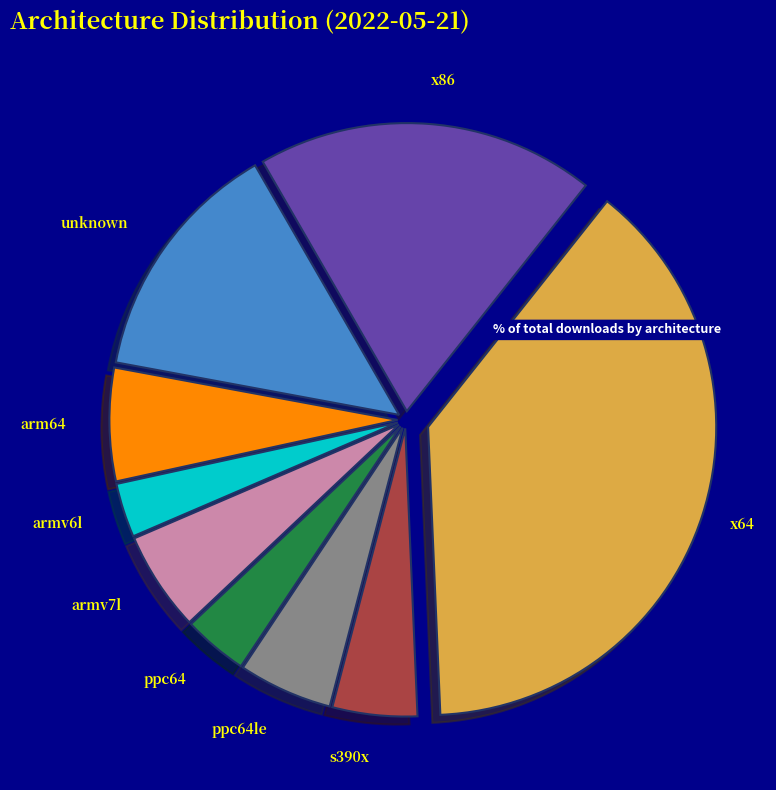

How many segments does this pie chart have?

9